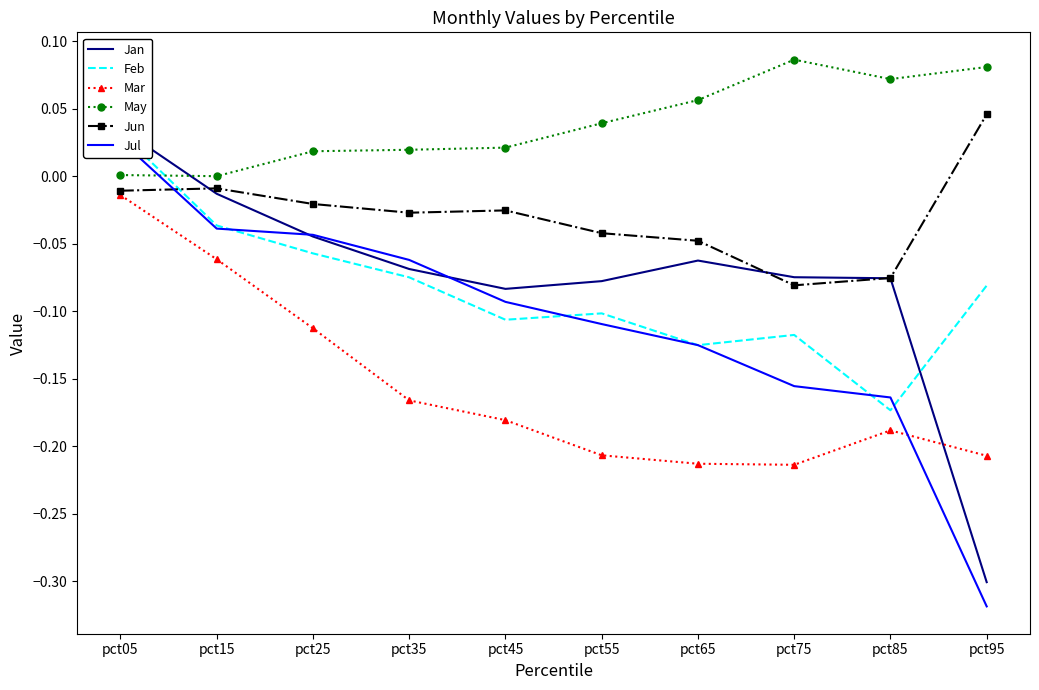

Which label corresponds to the smallest value in the chart?

pct95